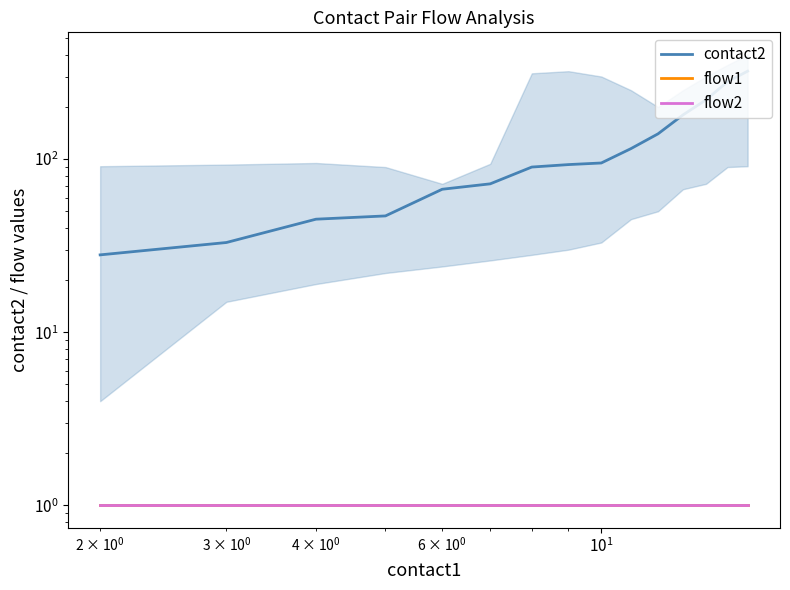

True or false: contact2 and flow2 cross at least once.

False